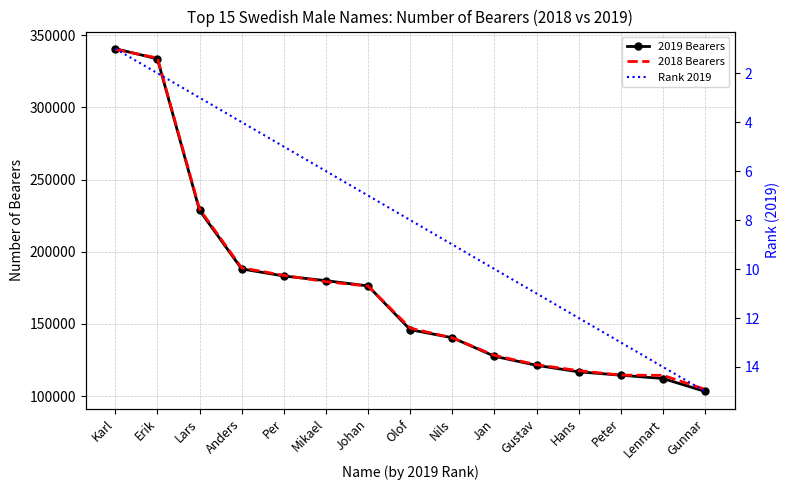

What are all the series names shown in the legend?

2019 Bearers, 2018 Bearers, Rank 2019